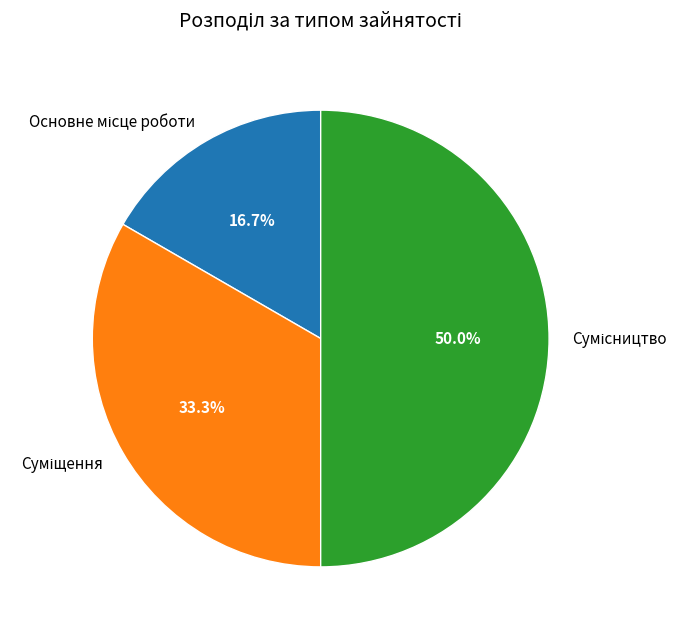

True or false: Суміщення accounts for 44% of the total.

False